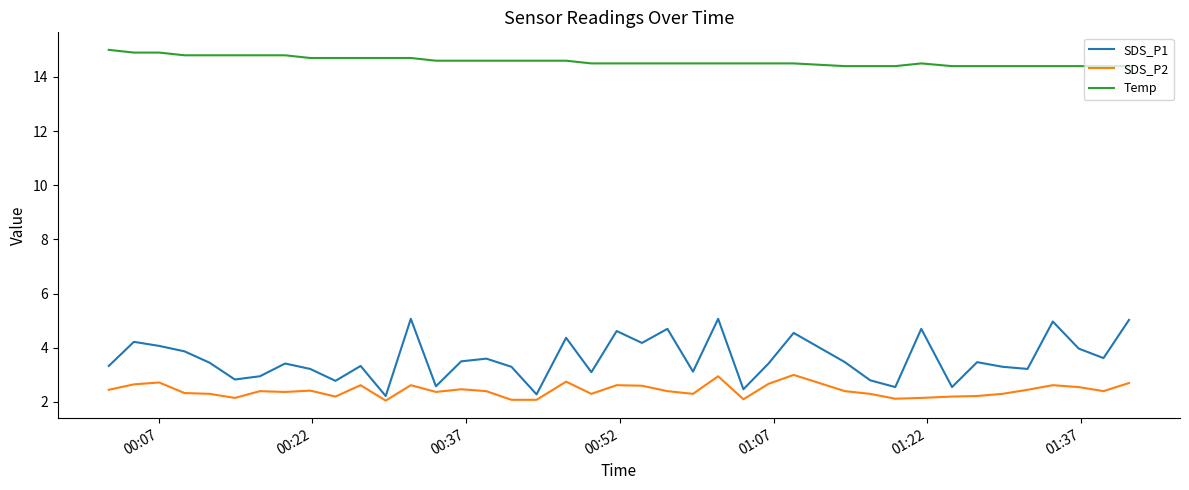

What is the difference between the maximum and minimum values in the Temp series?

0.6